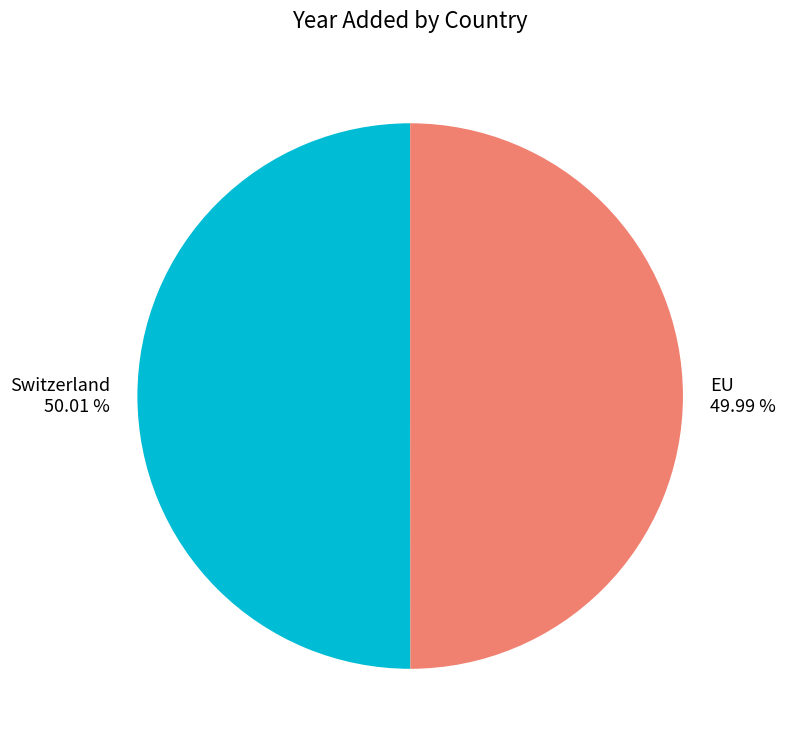

What is the ratio of the value at Switzerland to the value at EU?

1.0